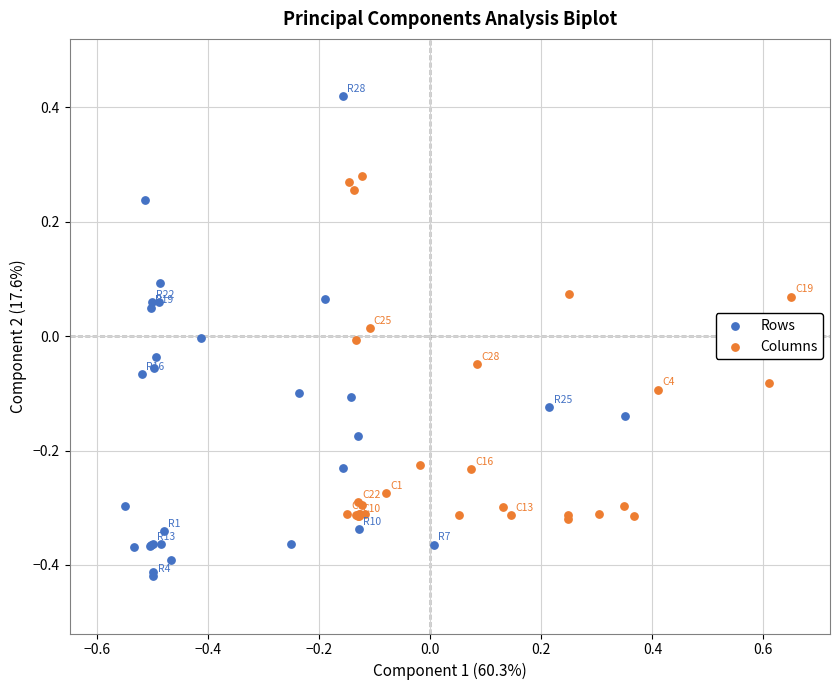

Which series reaches the maximum Y coordinate?

Rows